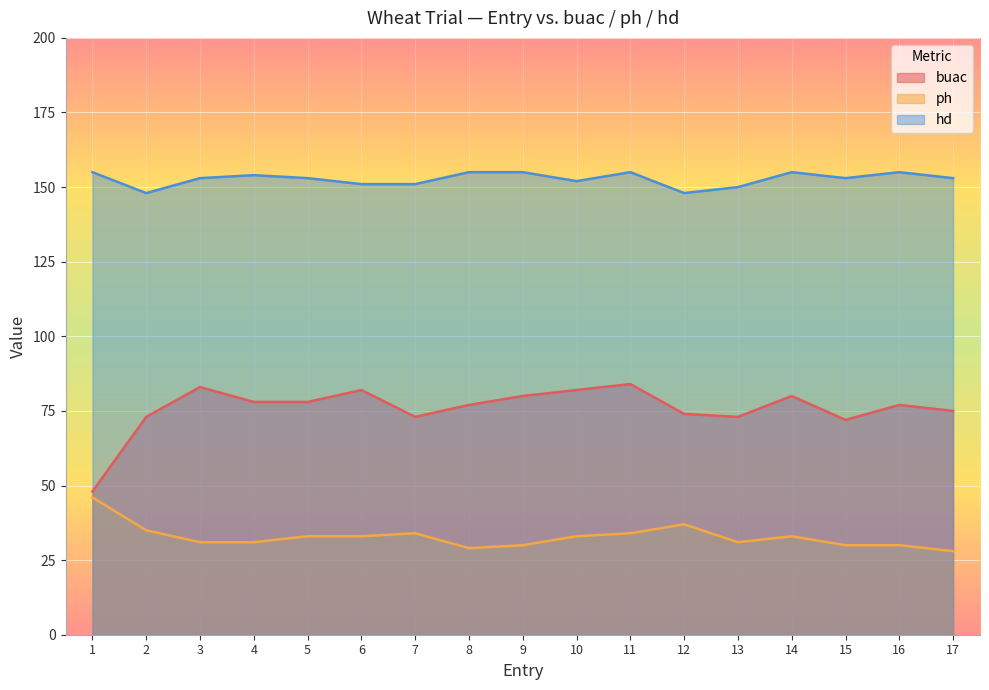

Which series has the largest total across all categories?

hd